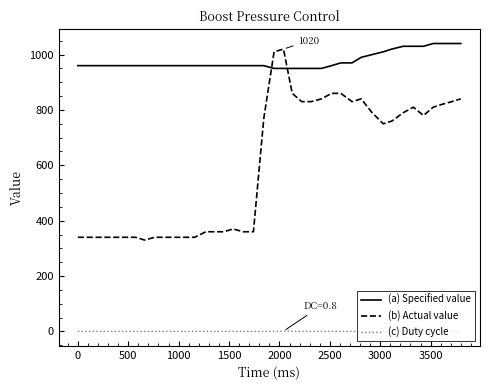

How many series are shown in this chart?

3